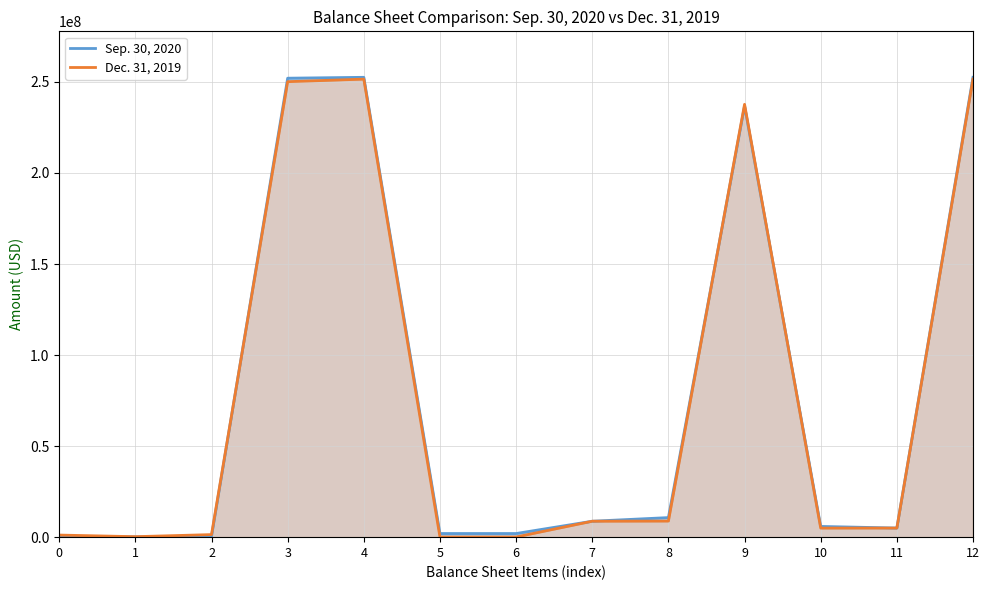

The value of Dec. 31, 2019 at 12 is 391508643. True or false?

False